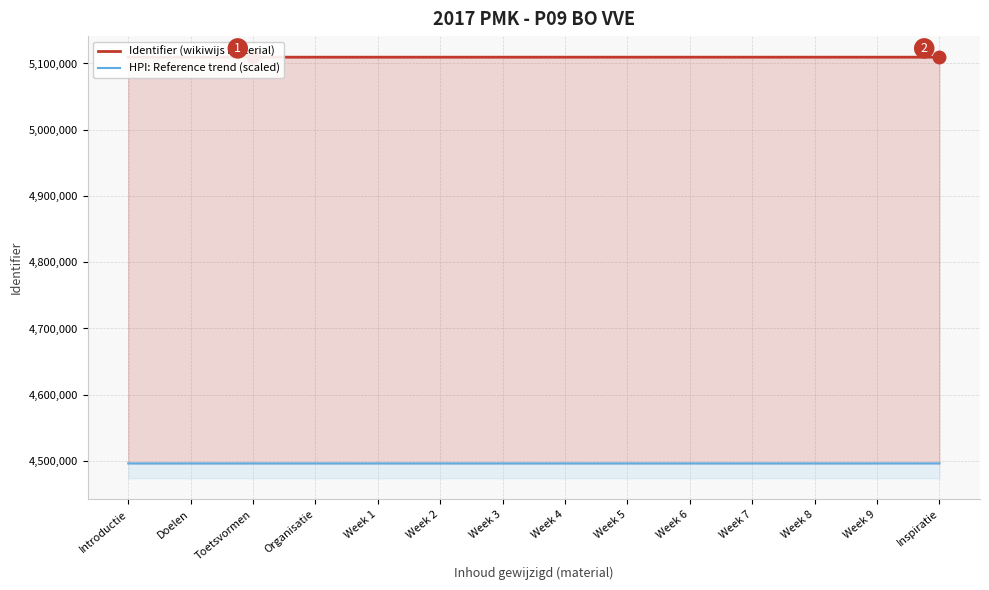

Rank the series by their average value, from lowest to highest.

HPI: Reference trend (scaled), Identifier (wikiwijs material)